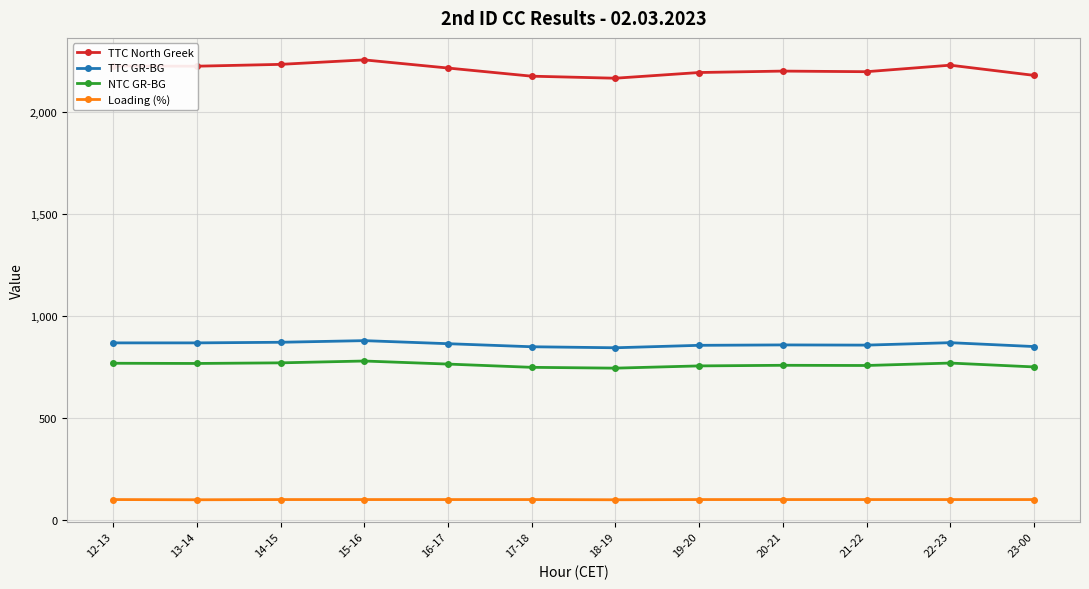

What value does the TTC GR-BG series have at 19-20, to the nearest 5?

855